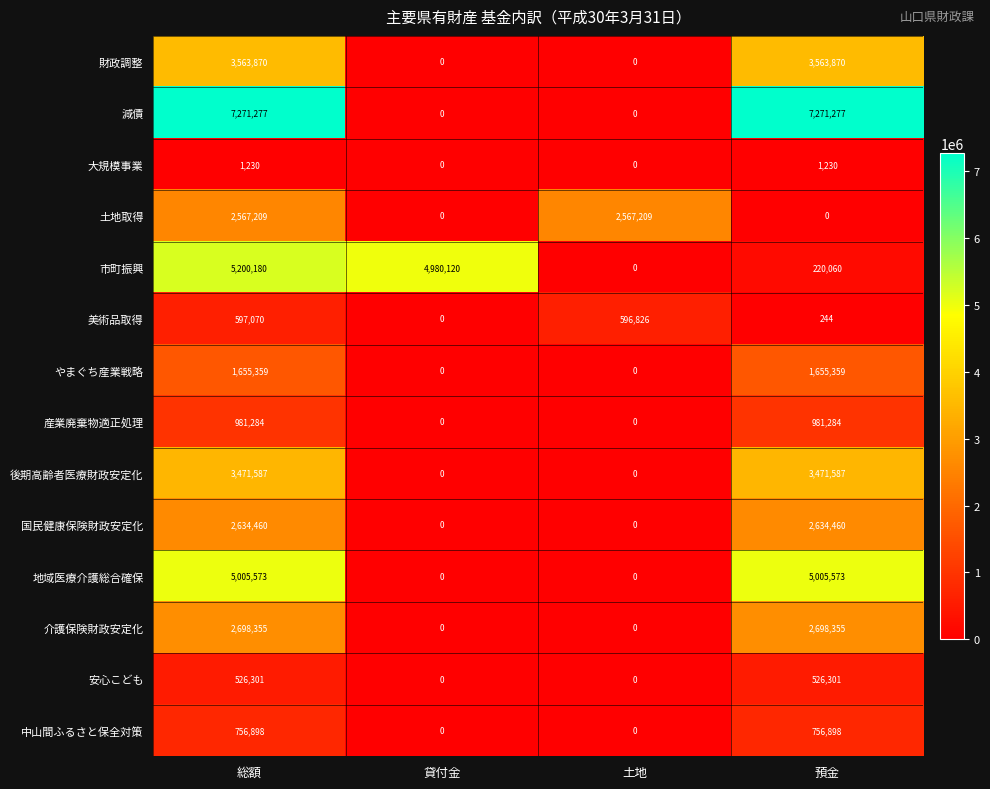

What is the highest value of the 減債 series?

7271277